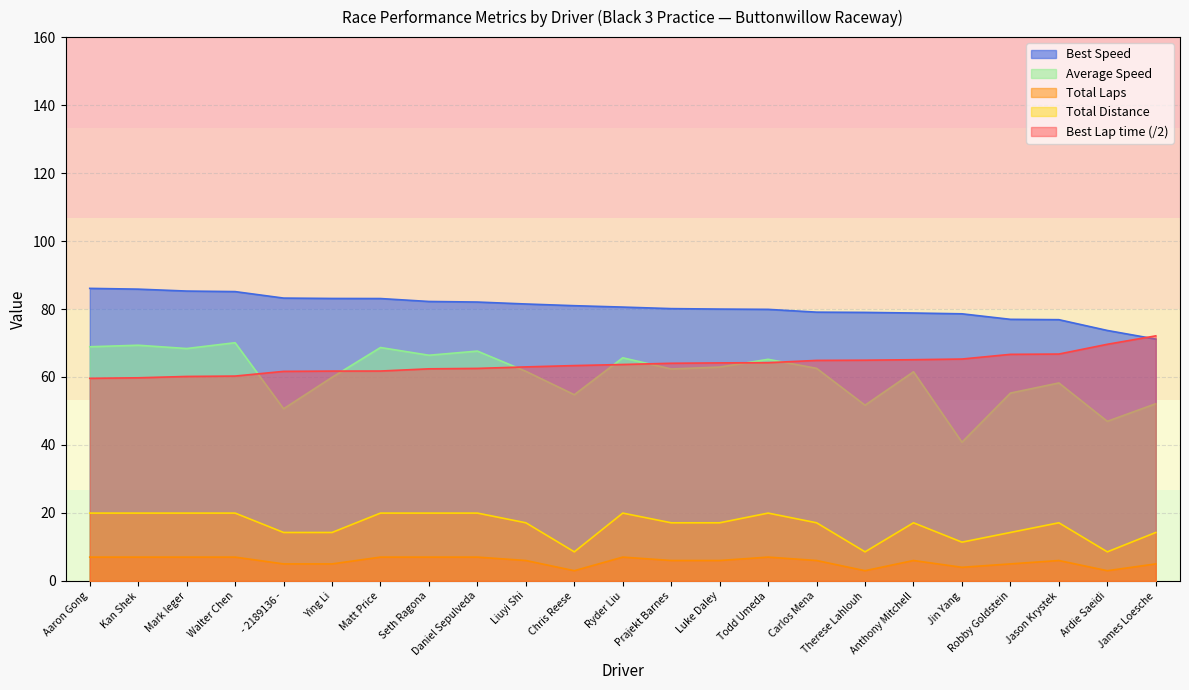

Reading left to right, what are all the values shown in this chart?

Best Lap time: 59.6	59.8	60.2	60.3	61.7	61.7	61.8	62.4	62.5	63.0	63.4	63.7	64.0	64.1	64.2	64.9	64.9	65.1	65.3	66.7	66.7	69.6	72.1
Best Speed: 86.1	85.8	85.3	85.1	83.2	83.1	83.1	82.2	82.0	81.5	81.0	80.6	80.1	80.0	79.9	79.1	79.0	78.8	78.6	77.0	76.9	73.7	71.2
Average Speed: 68.9	69.3	68.4	70.1	50.6	59.9	68.7	66.4	67.6	61.7	54.8	65.6	62.4	62.9	65.2	62.5	51.7	61.5	40.8	55.3	58.2	47.0	52.1
Total Laps: 7.0	7.0	7.0	7.0	5.0	5.0	7.0	7.0	7.0	6.0	3.0	7.0	6.0	6.0	7.0	6.0	3.0	6.0	4.0	5.0	6.0	3.0	5.0
Total Distance: 19.9	19.9	19.9	19.9	14.2	14.2	19.9	19.9	19.9	17.1	8.6	19.9	17.1	17.1	19.9	17.1	8.6	17.1	11.4	14.2	17.1	8.6	14.2